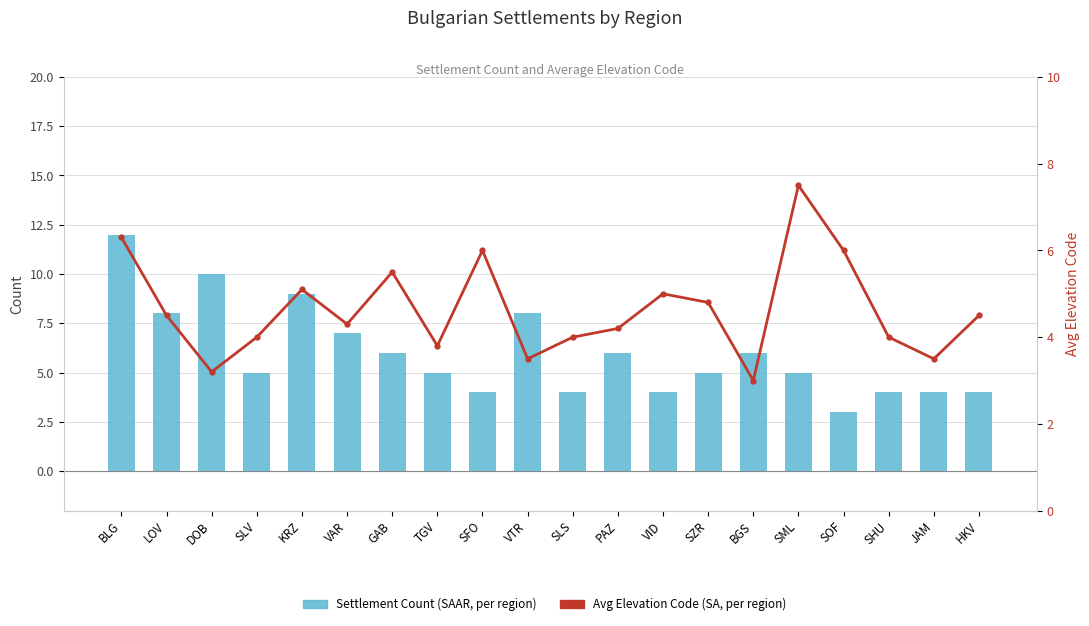

What is the value of the Settlement Count (bar) bar at the 18th from the left?

4.0